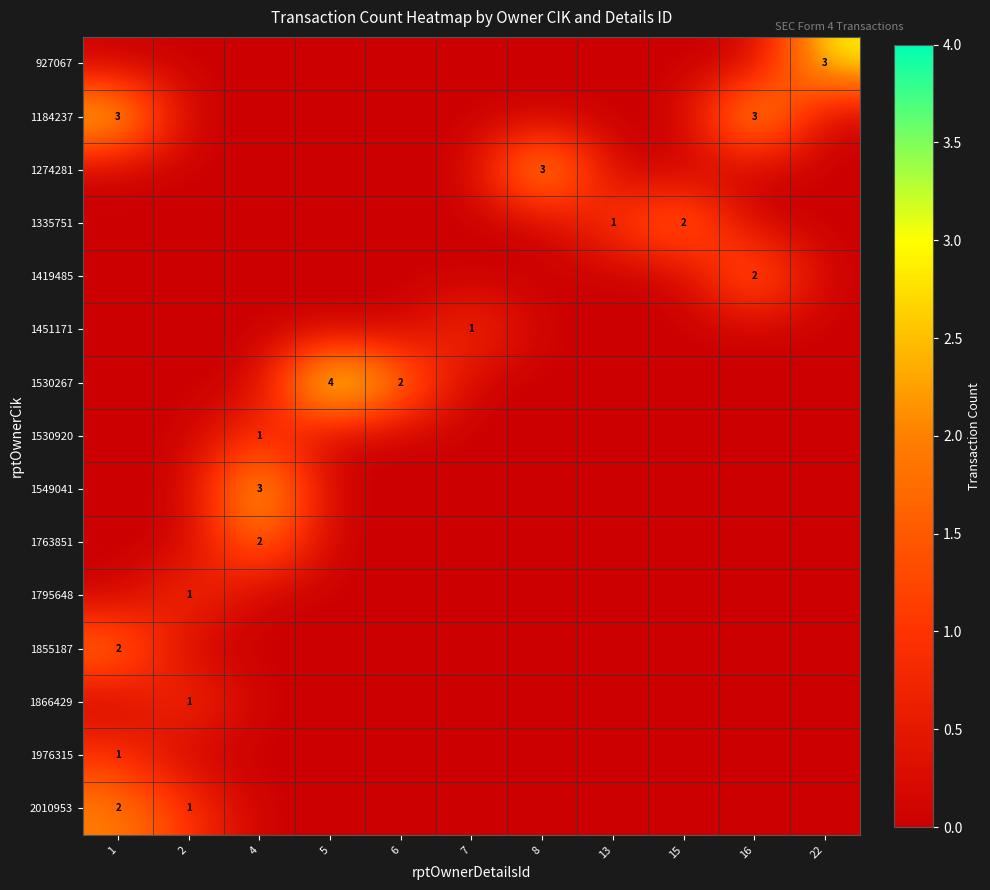

Which category has the lowest value across all series?

1